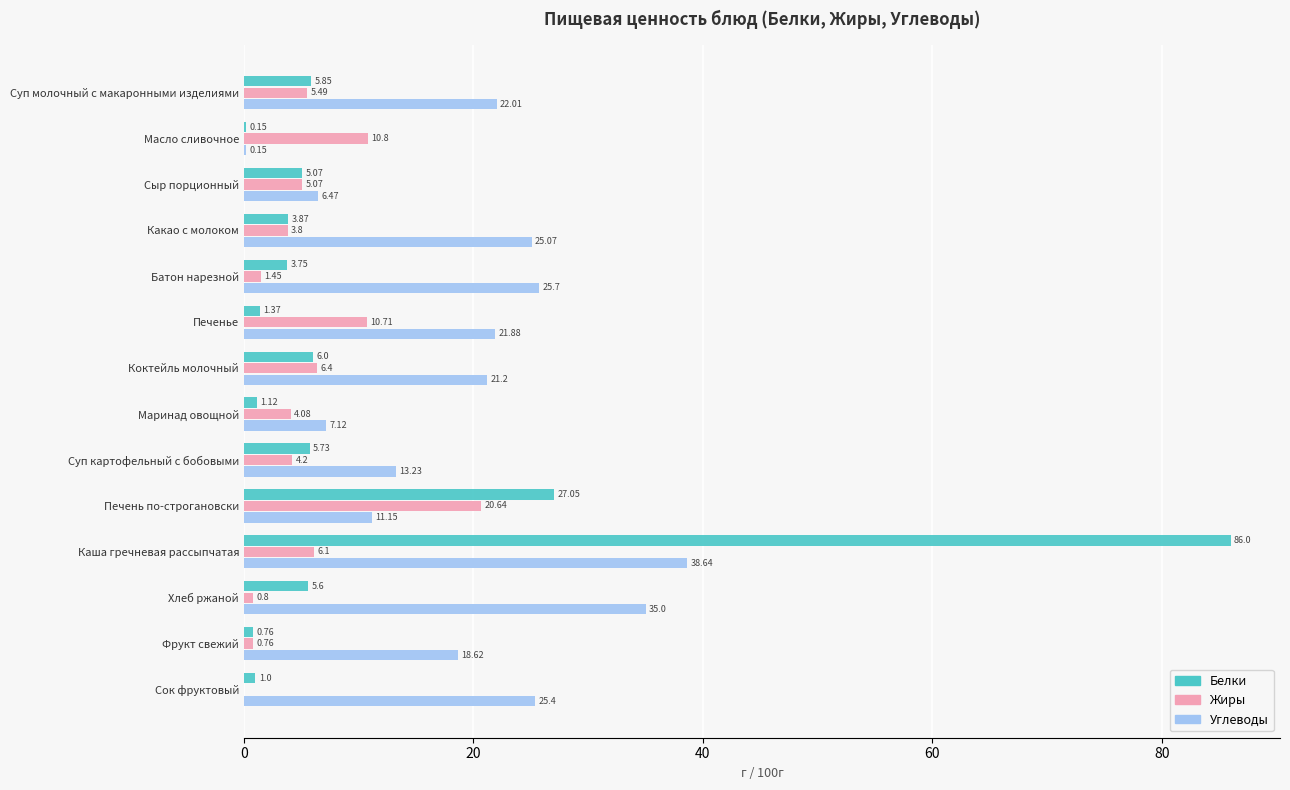

Is the value of Белки at Батон нарезной greater than the value of Жиры at Печенье?

No